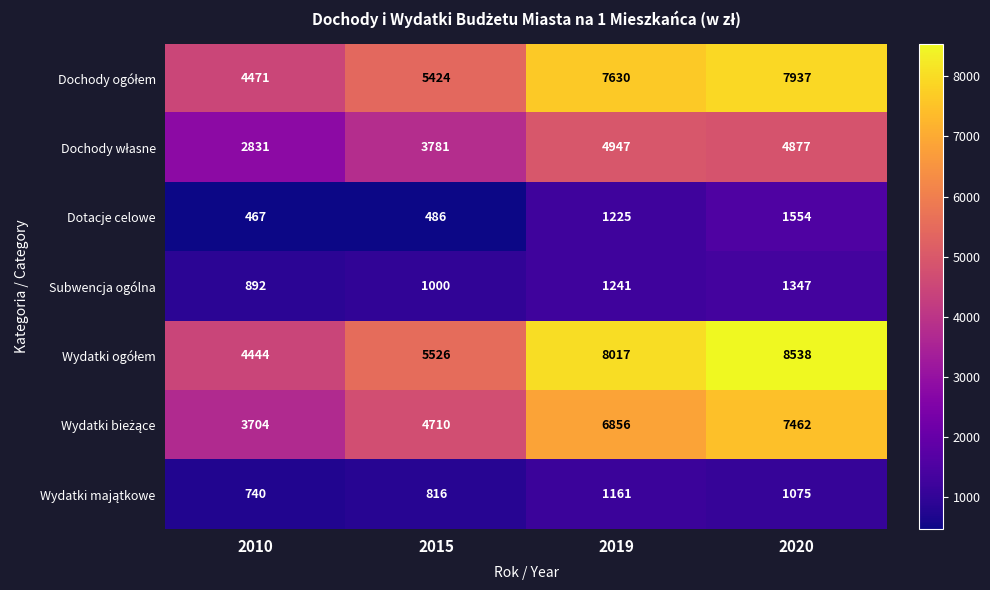

At how many categories does at least one series exceed 2950?

4